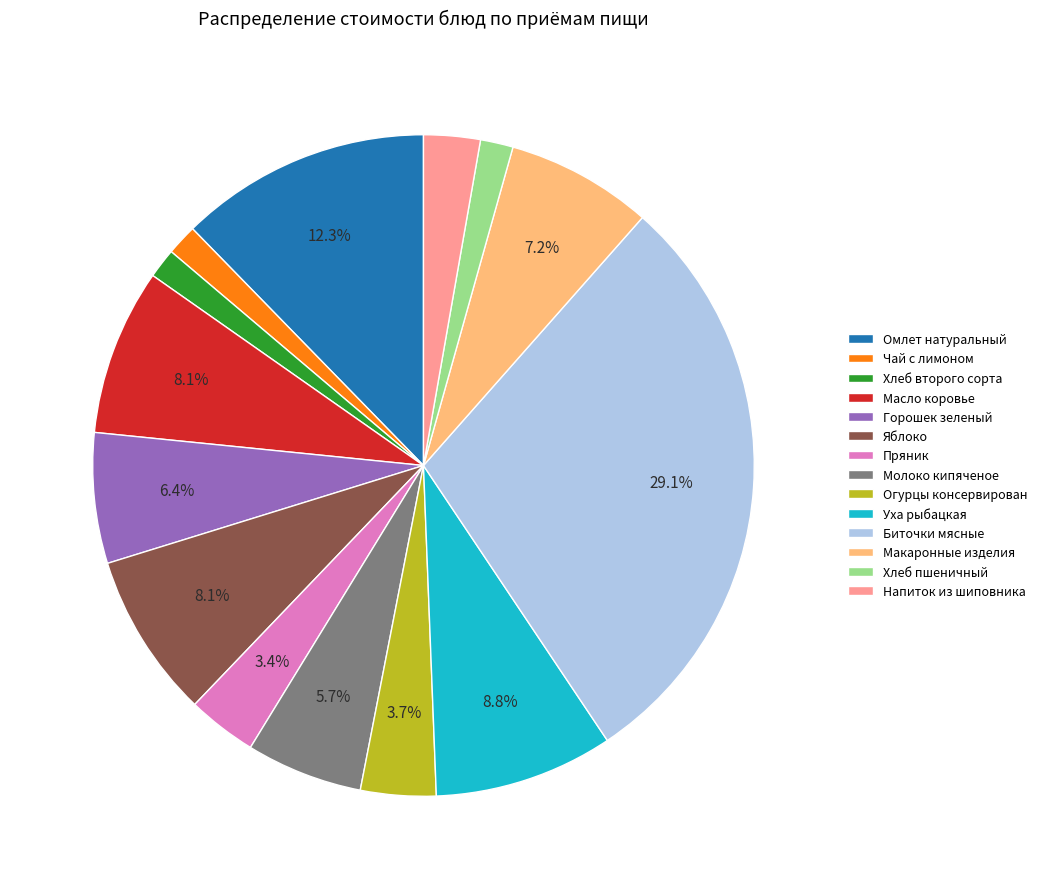

Is Омлет натуральный the majority of the pie?

No